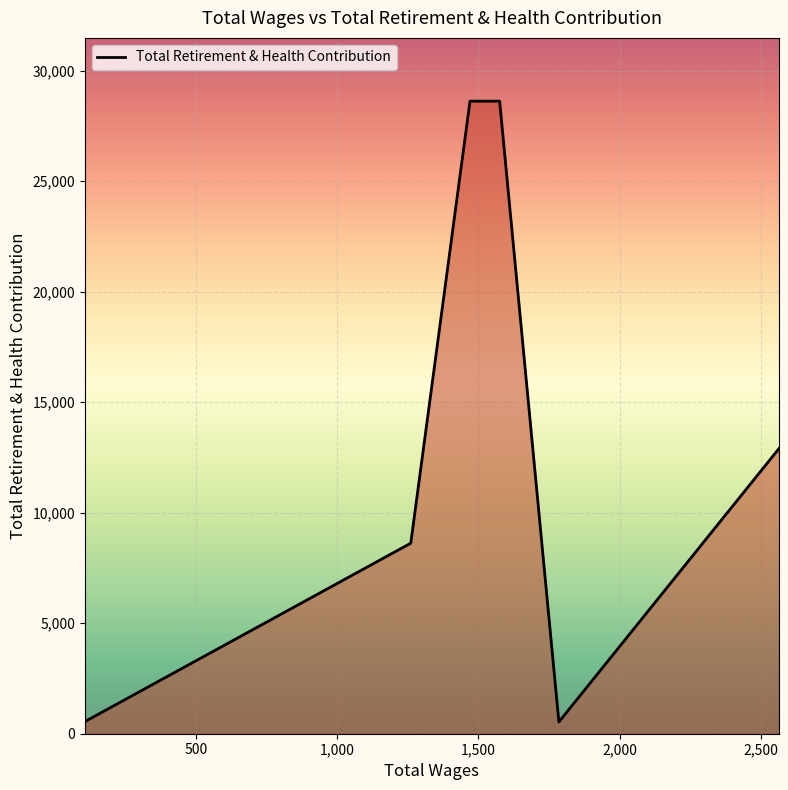

What is the maximum value shown in the chart?

28618